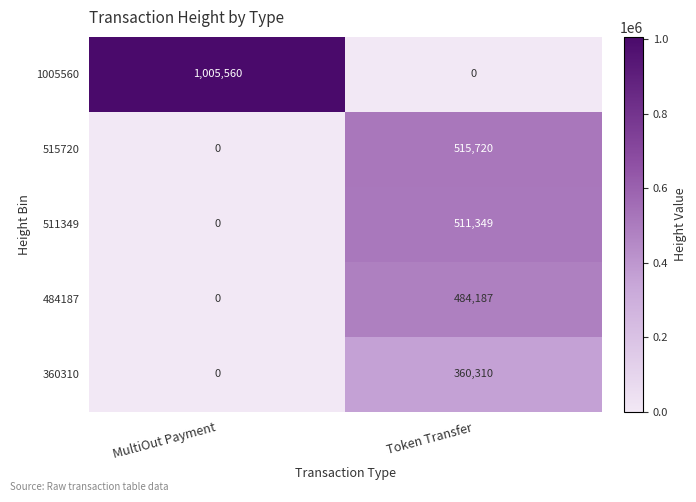

How many data points does each series have?

2